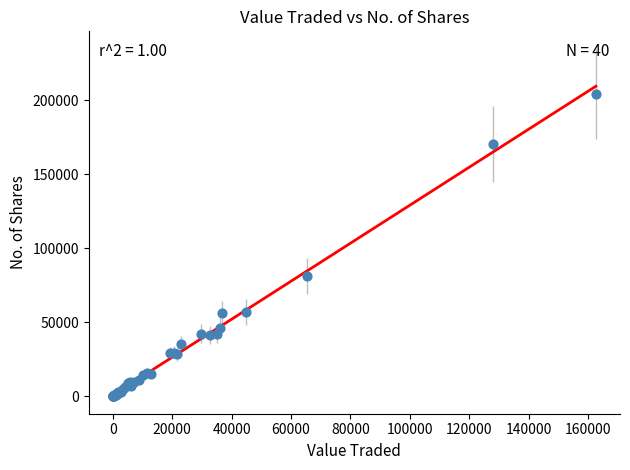

What Y value in the scatter plot is closest to 102139?

81511